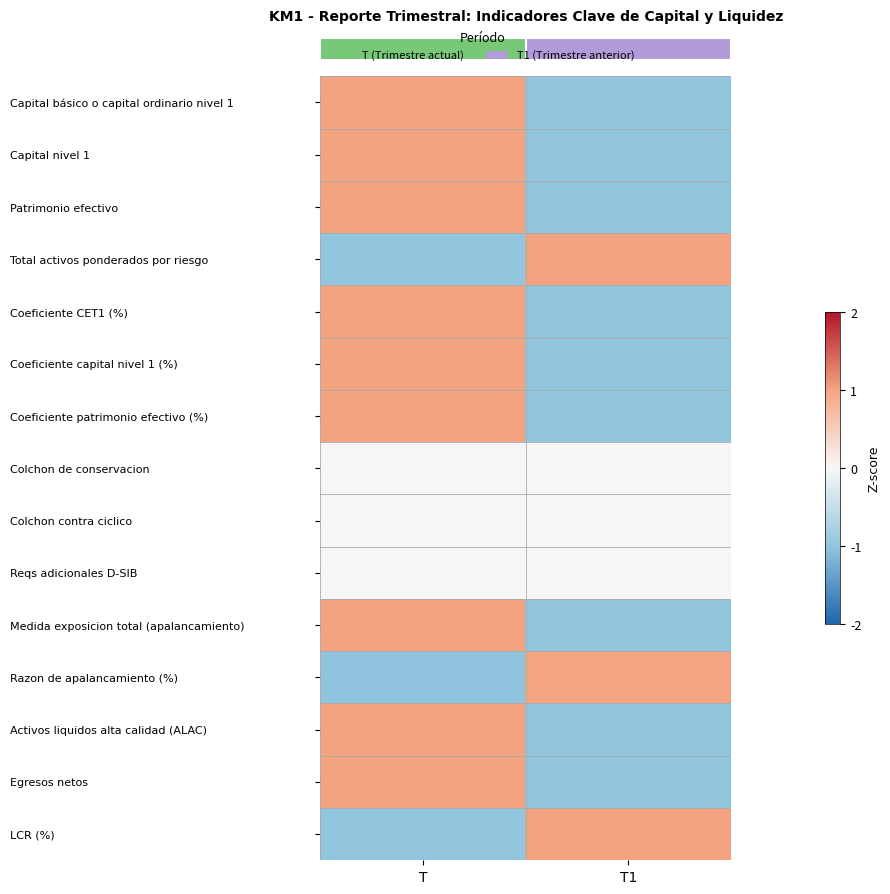

At which category does the chart reach its peak across all series?

T1